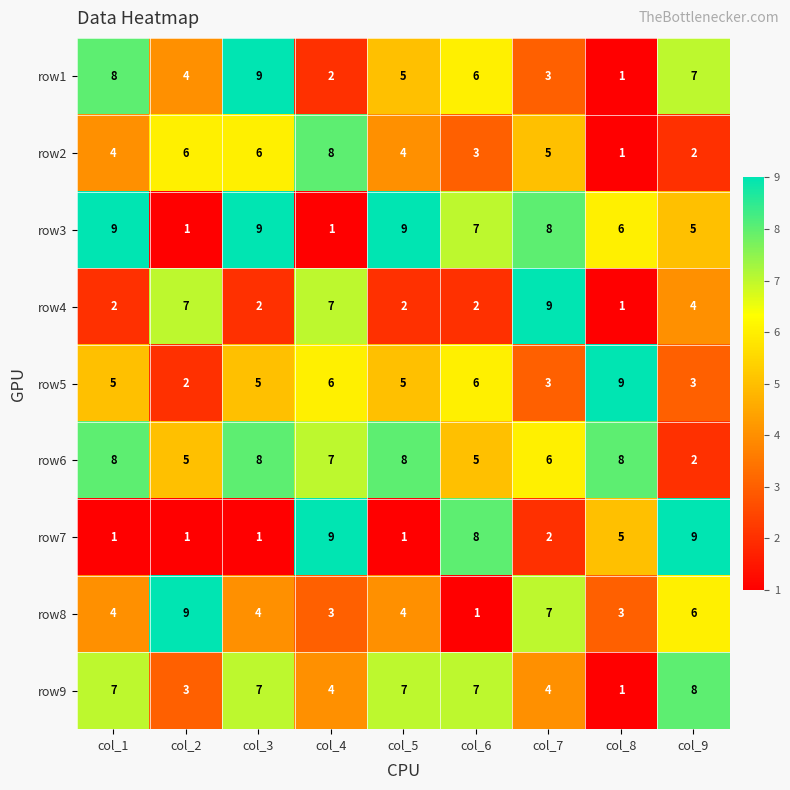

What is the sum of the row3 values at col_4 and col_9?

6